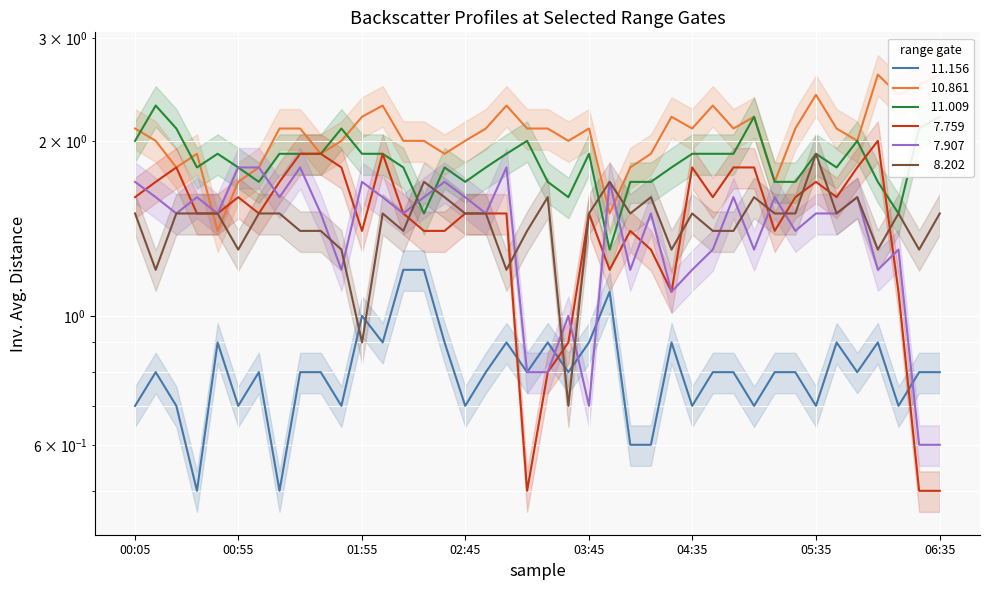

Is it true that   7.907 equals 1.2 at 06:05?

True